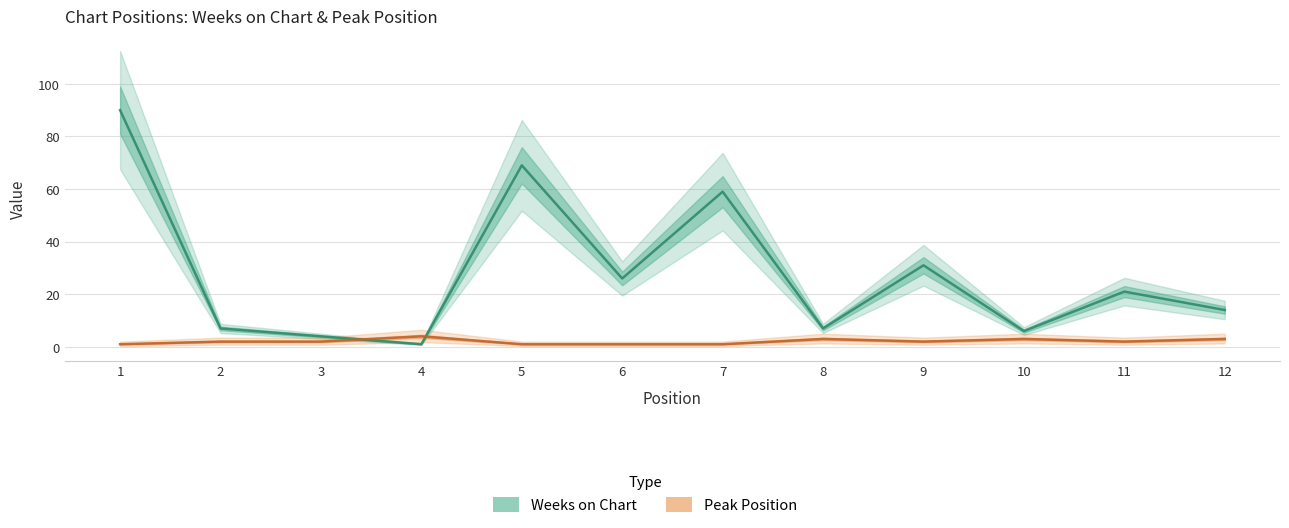

Is the value of Peak Position at 5 greater than the value of Weeks on Chart at 10?

No